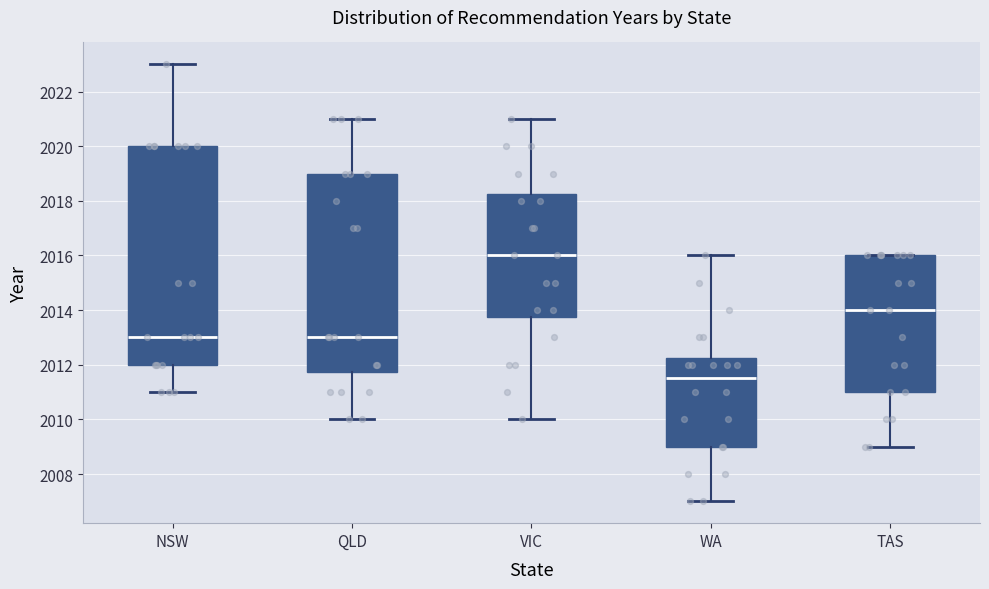

Where is the lower edge of the box for VIC on the y-axis? The values are not printed on the chart, so give them approximately, as read against the axis.

2013.8